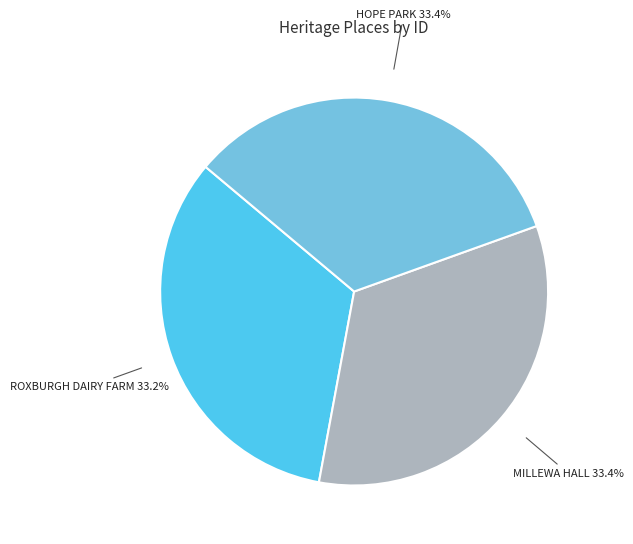

Is there a majority slice in this chart?

No